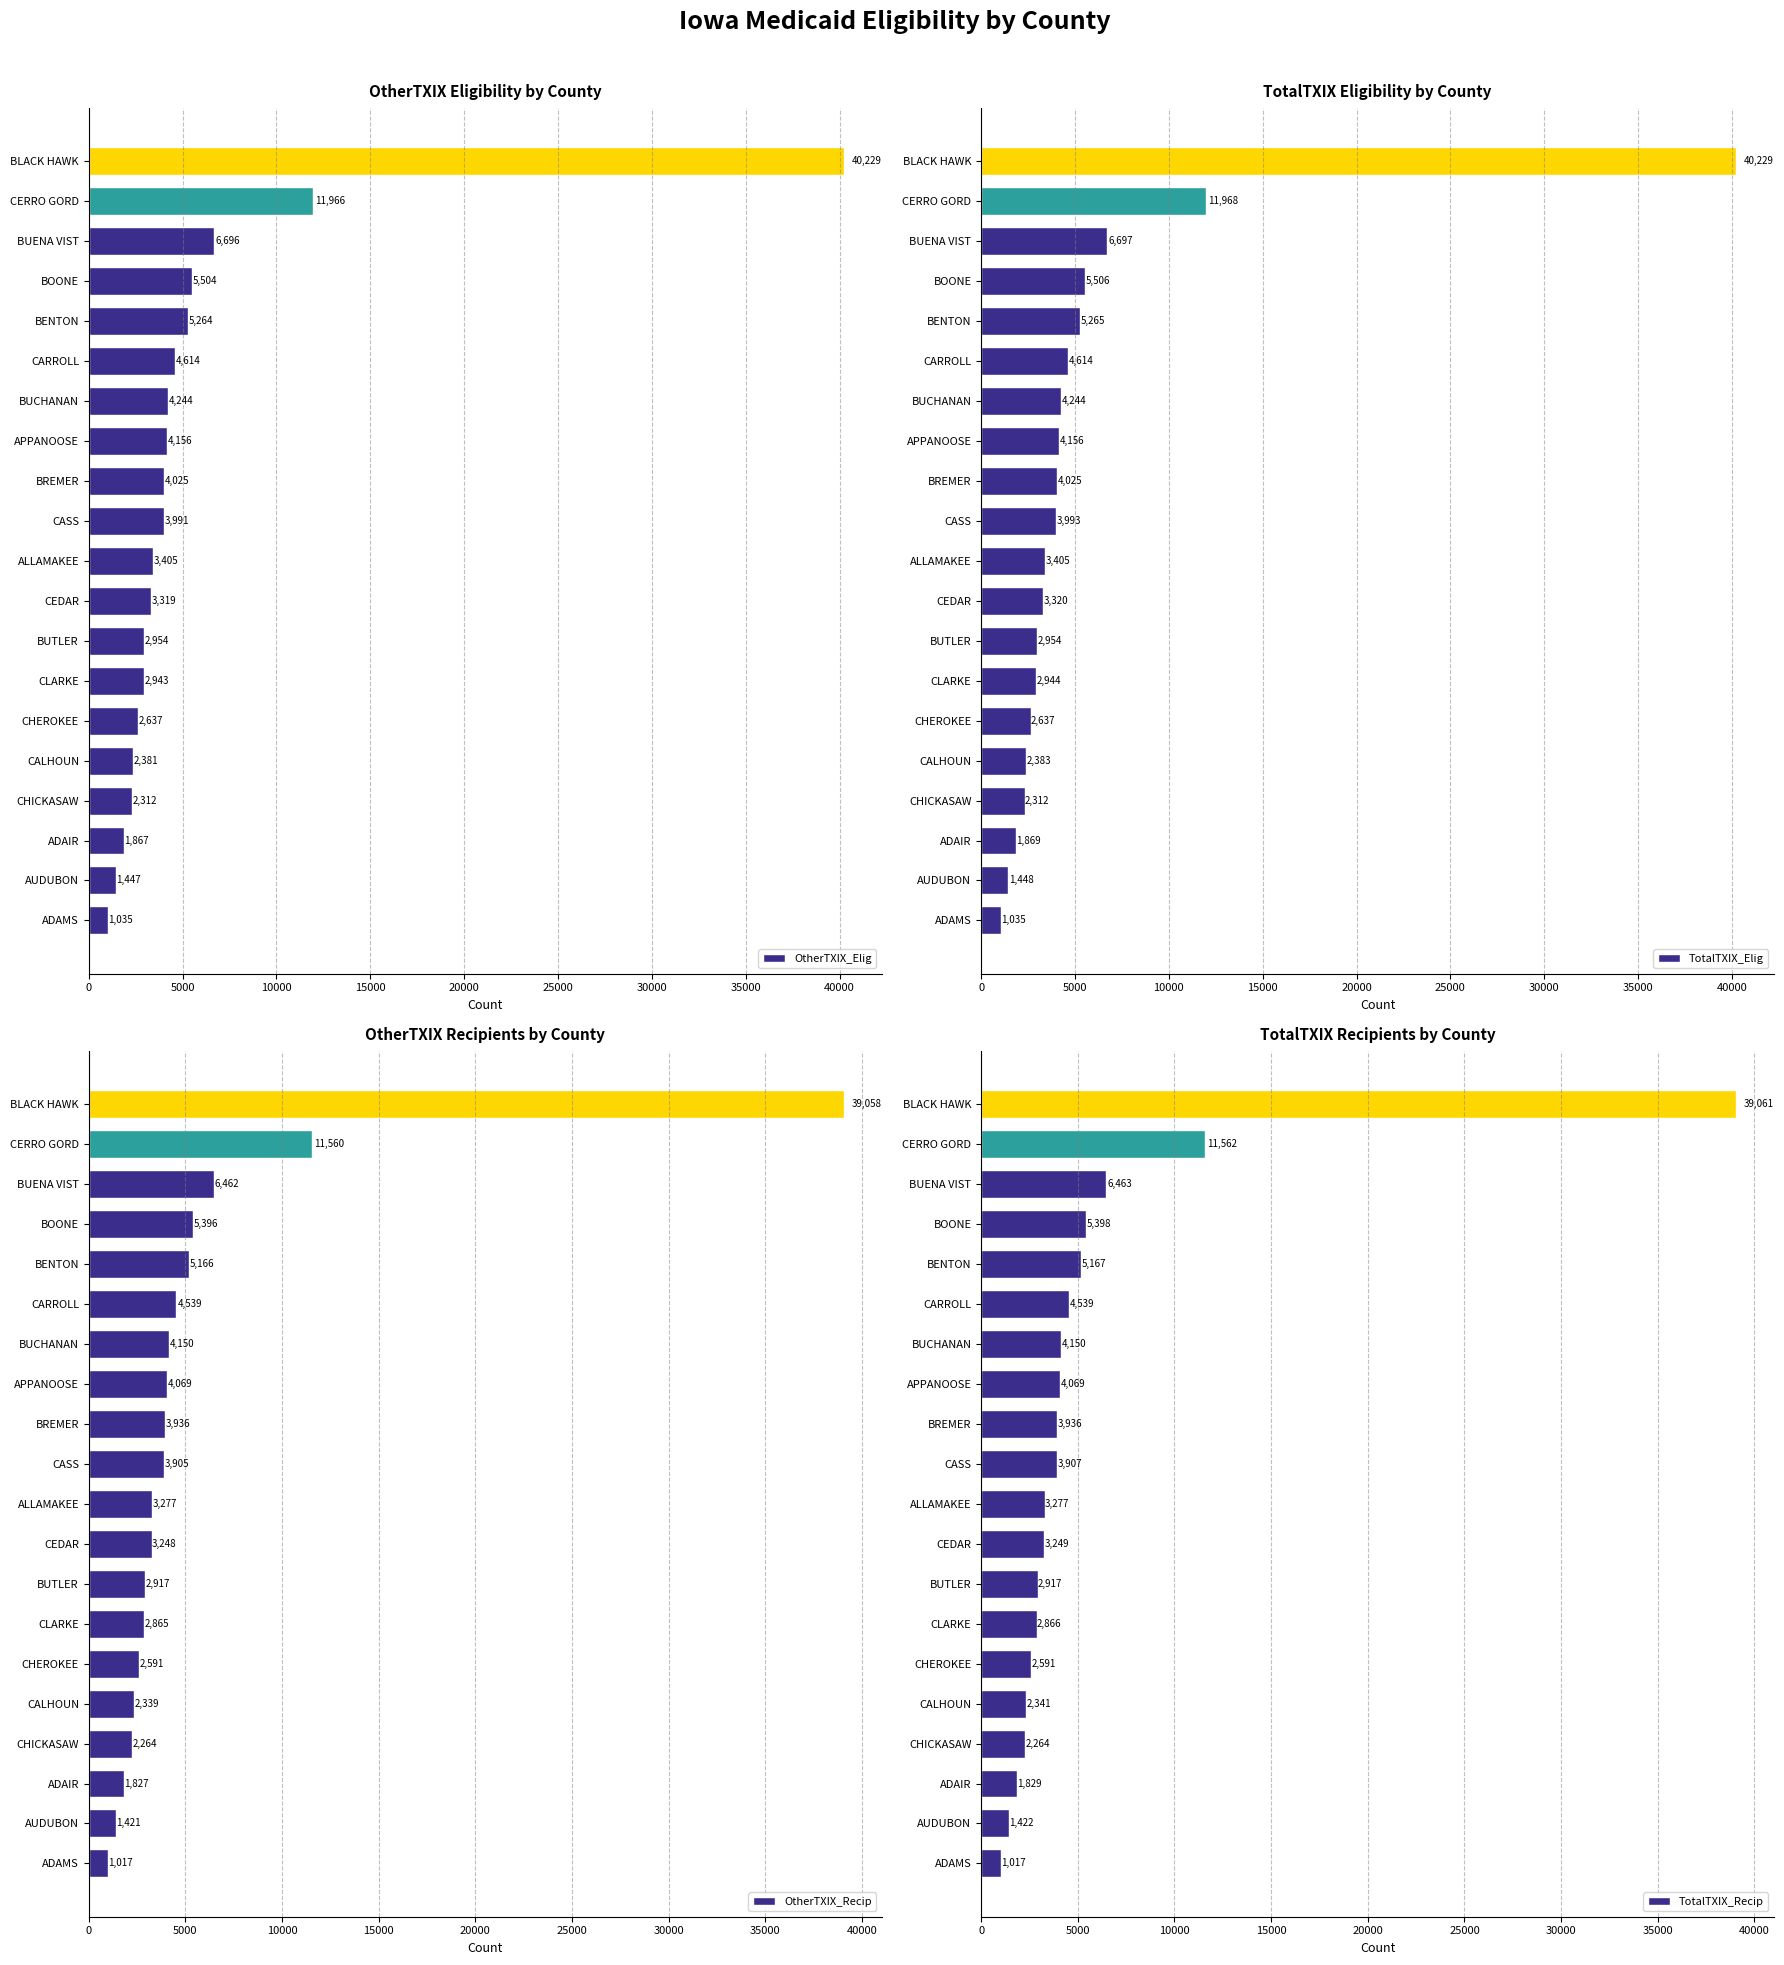

List the labels in order of OtherTXIX_Elig value, smallest first.

ADAMS, AUDUBON, ADAIR, CHICKASAW, CALHOUN, CHEROKEE, CLARKE, BUTLER, CEDAR, ALLAMAKEE, CASS, BREMER, APPANOOSE, BUCHANAN, CARROLL, BENTON, BOONE, BUENA VIST, CERRO GORD, BLACK HAWK